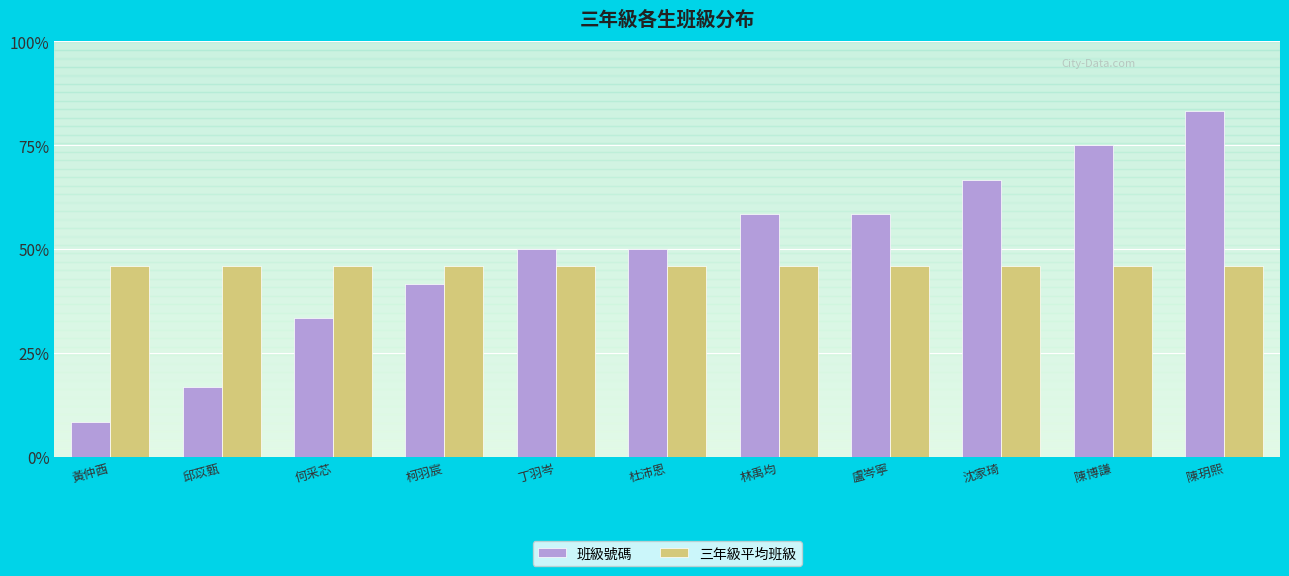

Does the chart contain stacked bars?

No